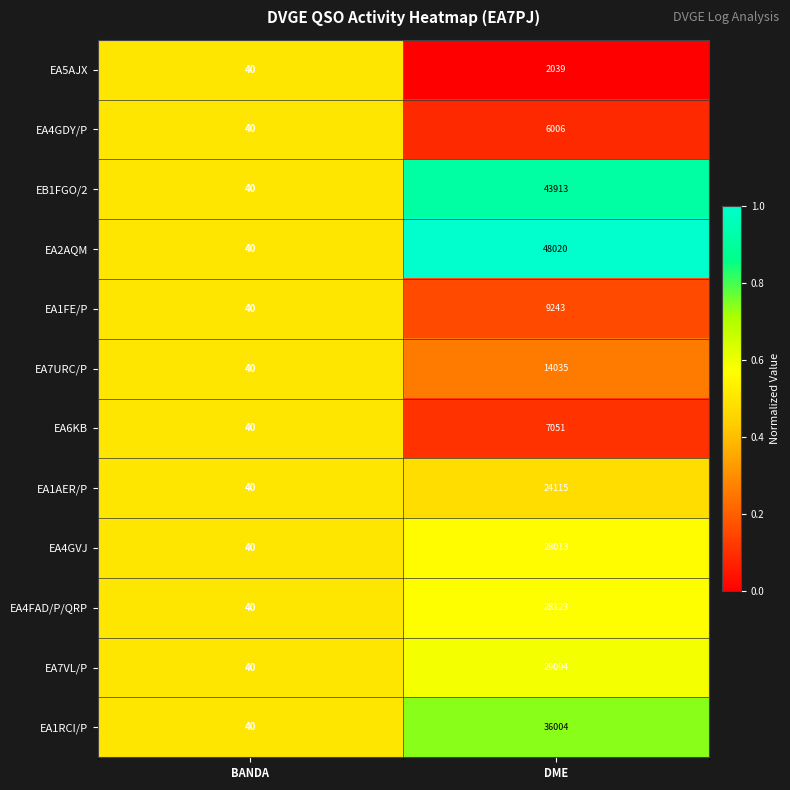

What is the sum of all EA6KB values?

7091